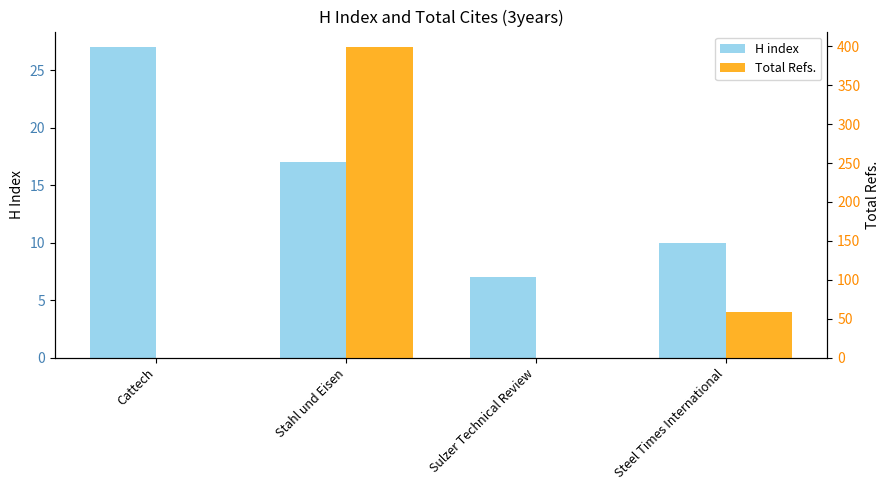

At how many categories does at least one series exceed 284?

1